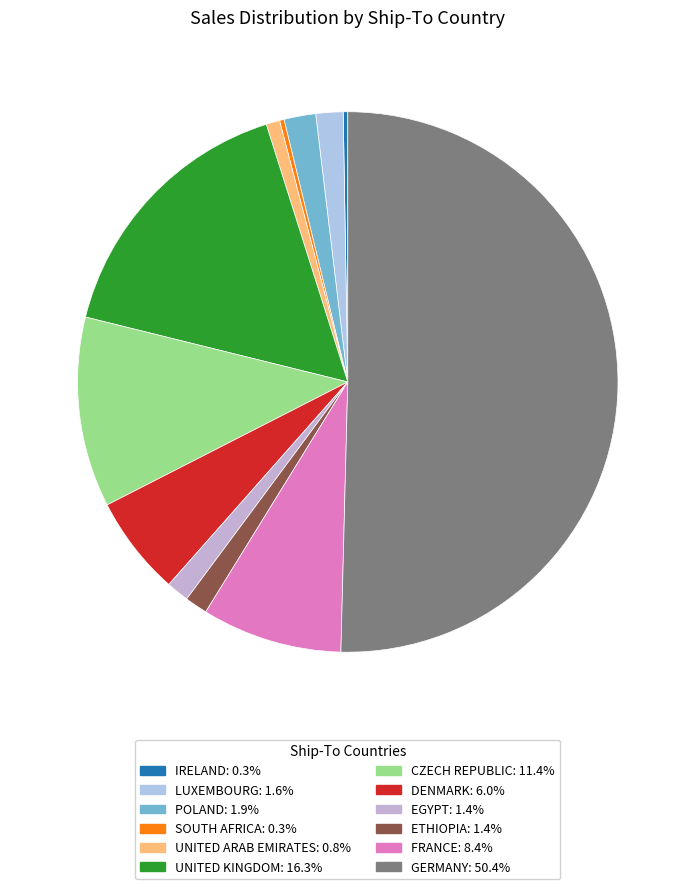

True or false: CZECH REPUBLIC accounts for 11% of the total.

True